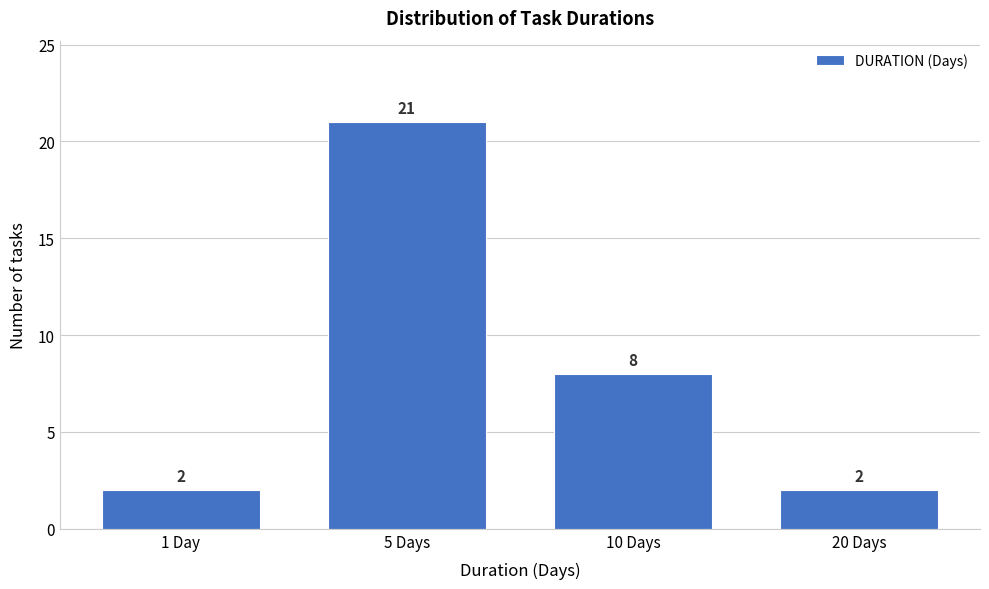

Reading right to left, list all the values displayed in this chart.

2	8	21	2